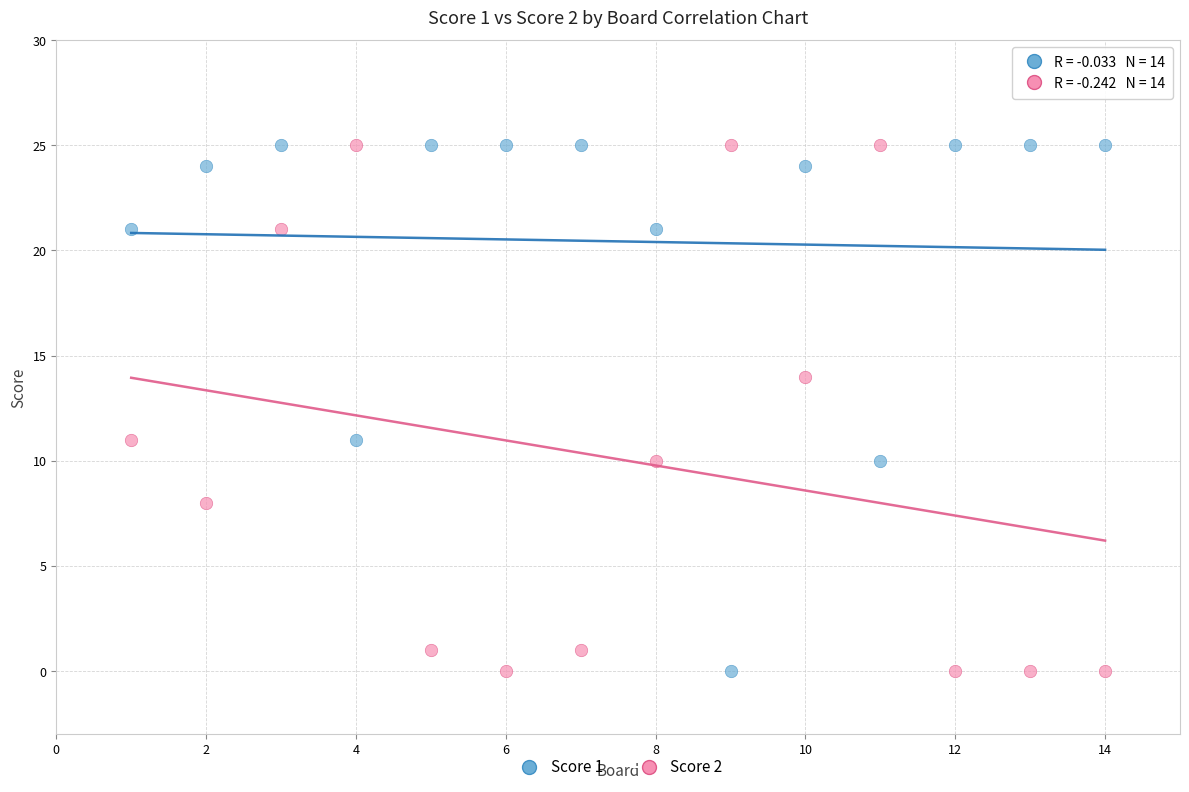

Across all data points, what is the range of Y values (max minus min)?

25